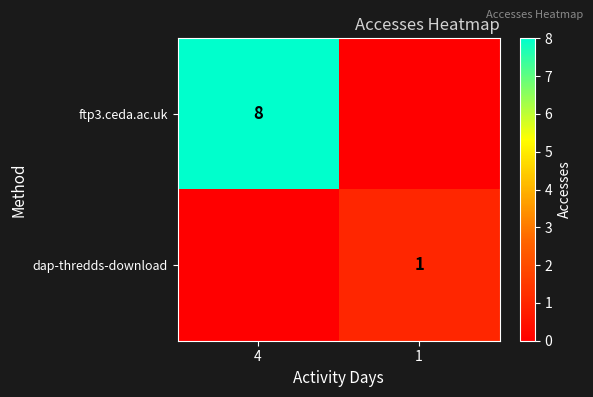

True or false: ftp3.ceda.ac.uk has a value of 5 at 4.

False